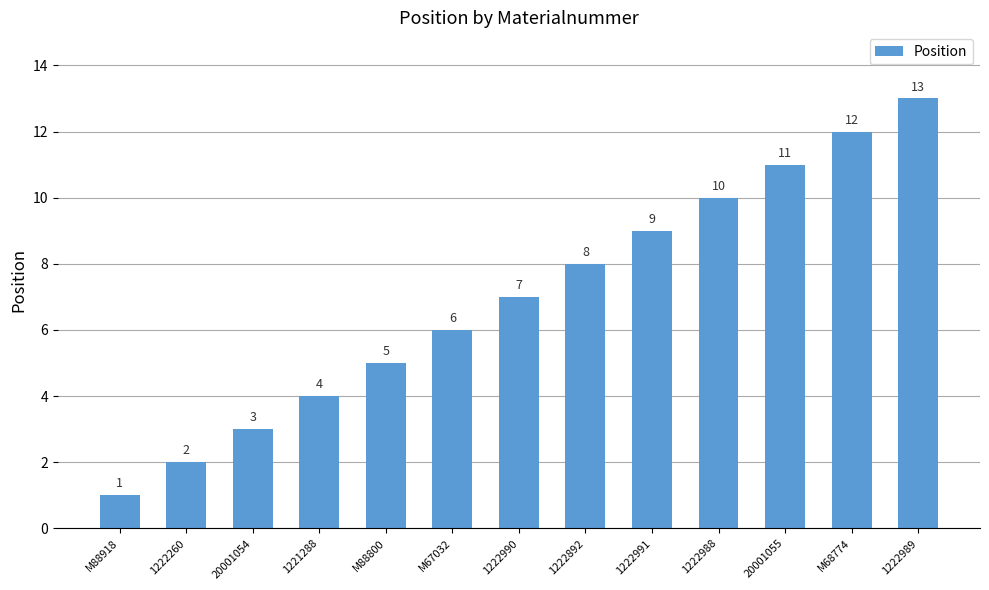

Approximately how many times larger is the value at 20001055 compared to 20001054?

3.7